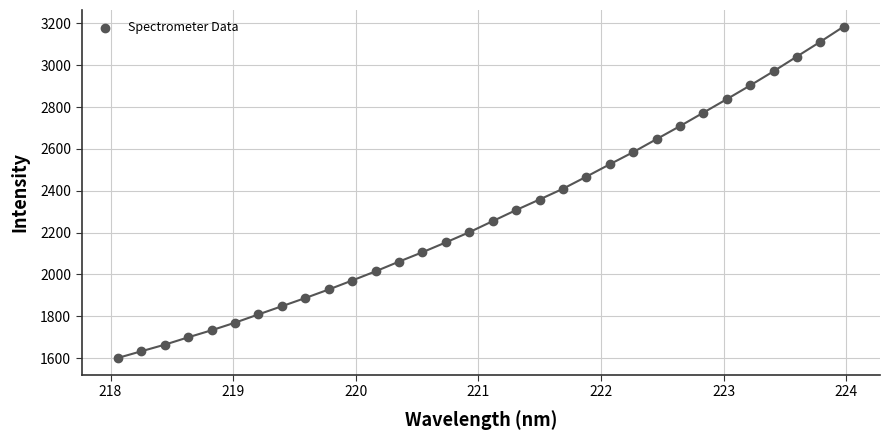

What is the range of Y values (max minus min)?

1583.3